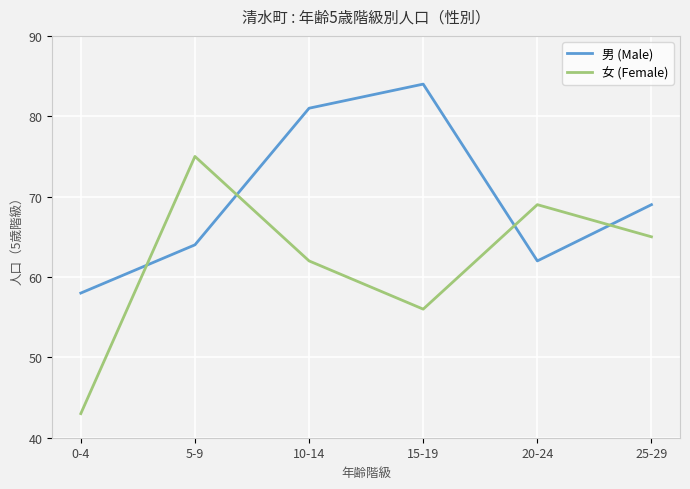

Which series has the largest total across all categories?

男 (Male)